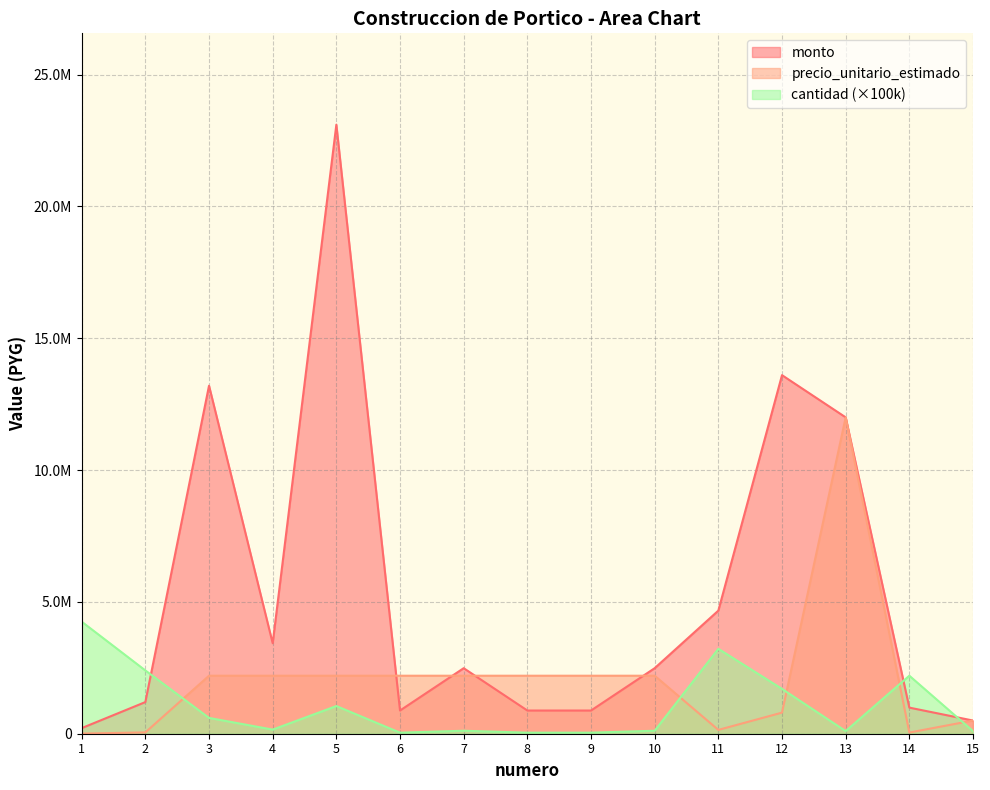

What is the spread (max minus min) of values at 10?

2373000.0